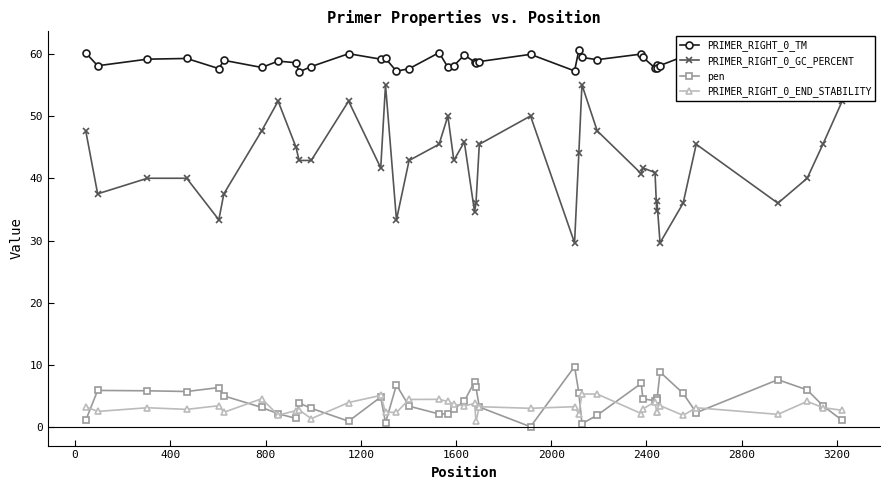

Which series has the largest range (max minus min)?

PRIMER_RIGHT_0_GC_PERCENT